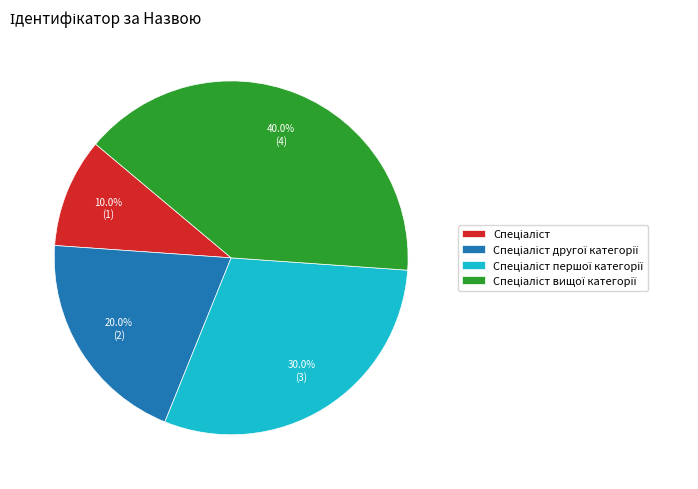

Is there a majority slice in this chart?

No